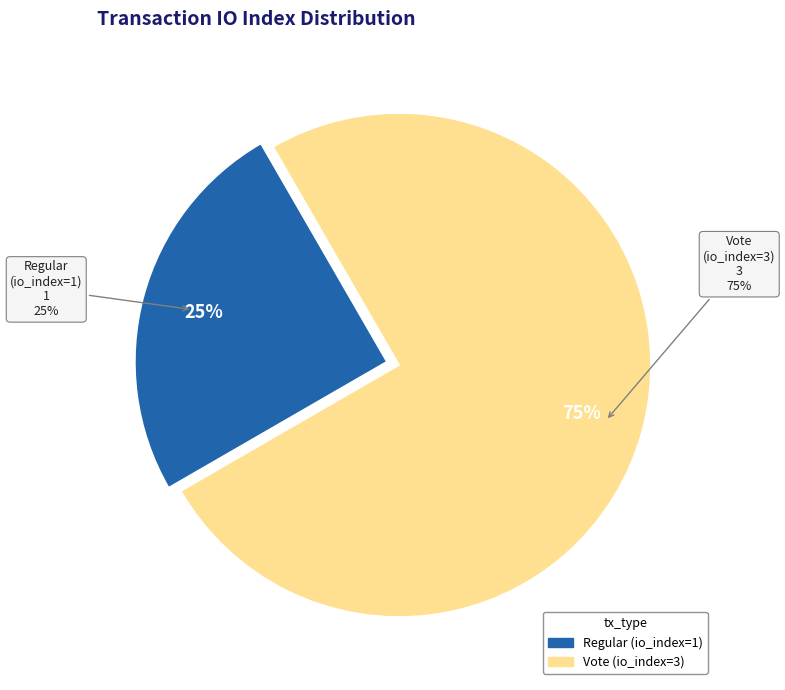

Rank the categories by value from lowest to highest.

Regular (io_index=1), Vote (io_index=3)